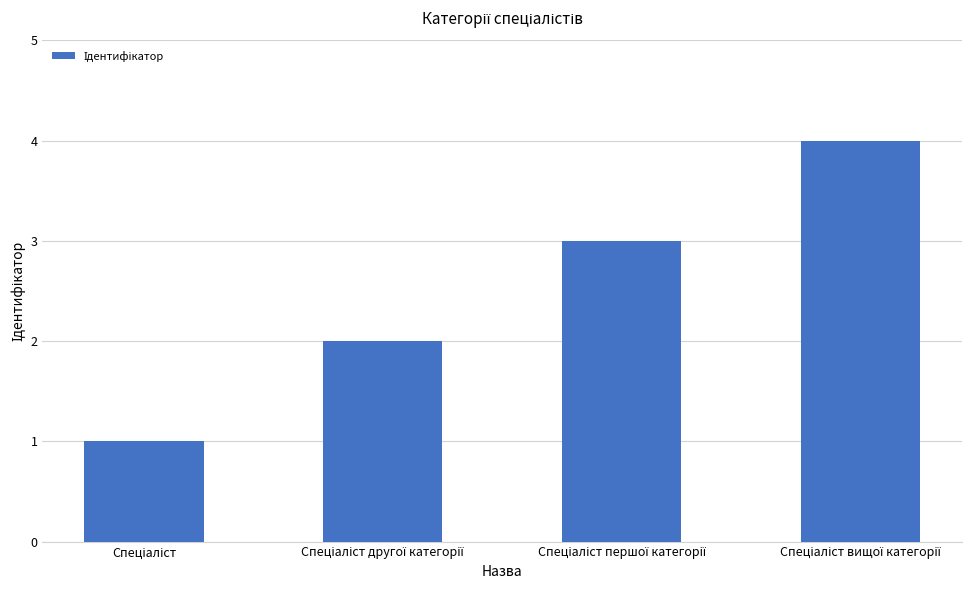

What is the maximum value shown in the chart?

4